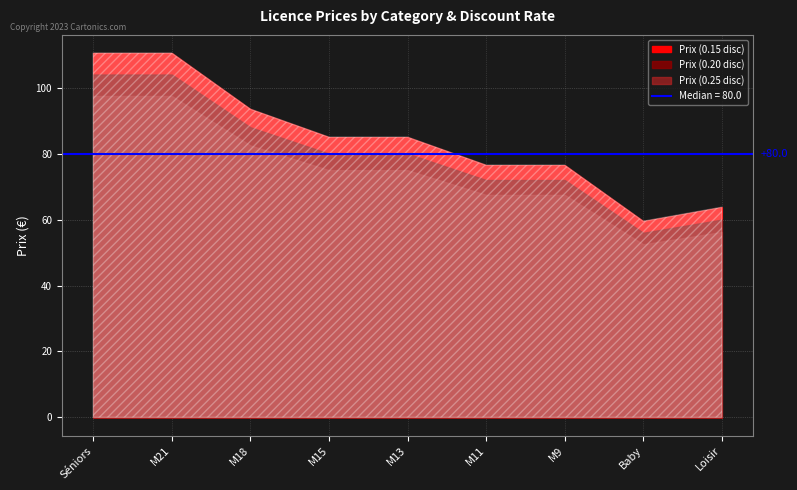

Read the Prix (0.25 disc) value at M11.

67.5